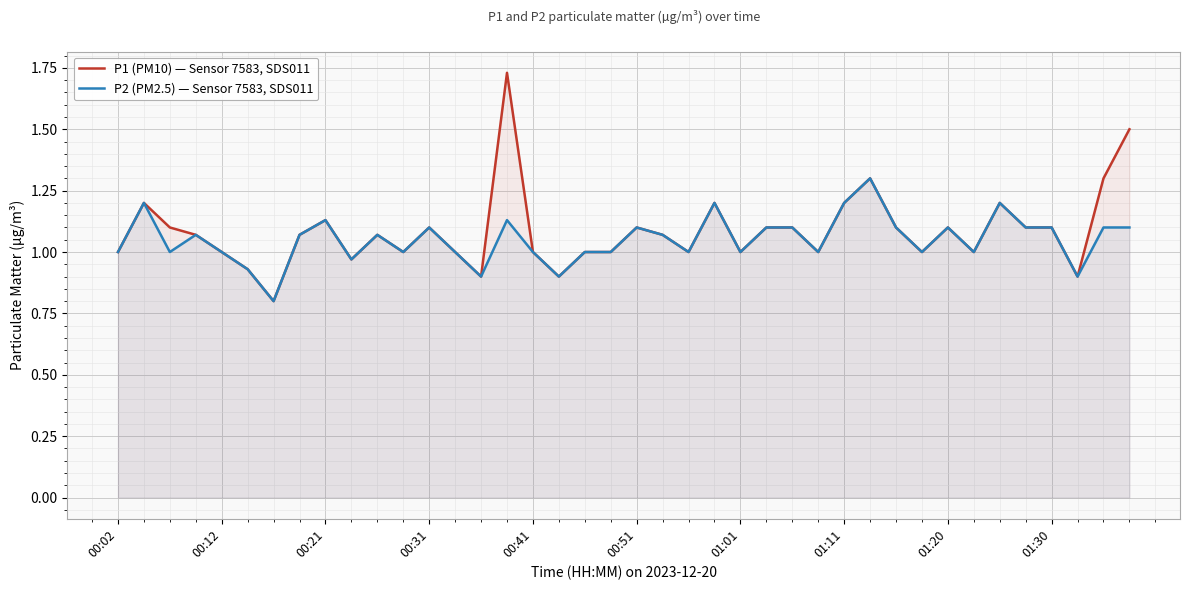

True or false: P1 (PM10) — Sensor 7583, SDS011 and P2 (PM2.5) — Sensor 7583, SDS011 intersect in this chart.

False